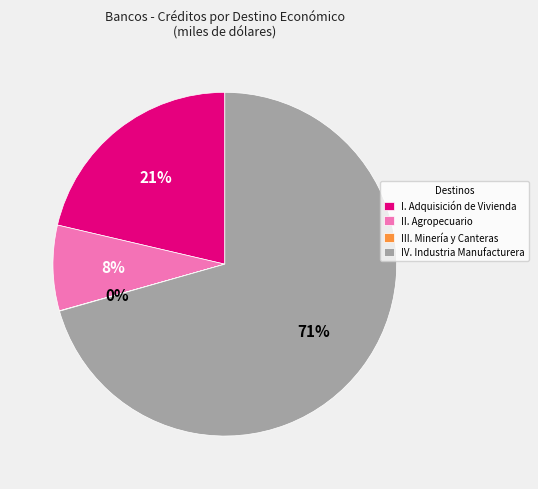

To the nearest percent, what is the combined percentage of I. Adquisición de Vivienda and II. Agropecuario?

29%